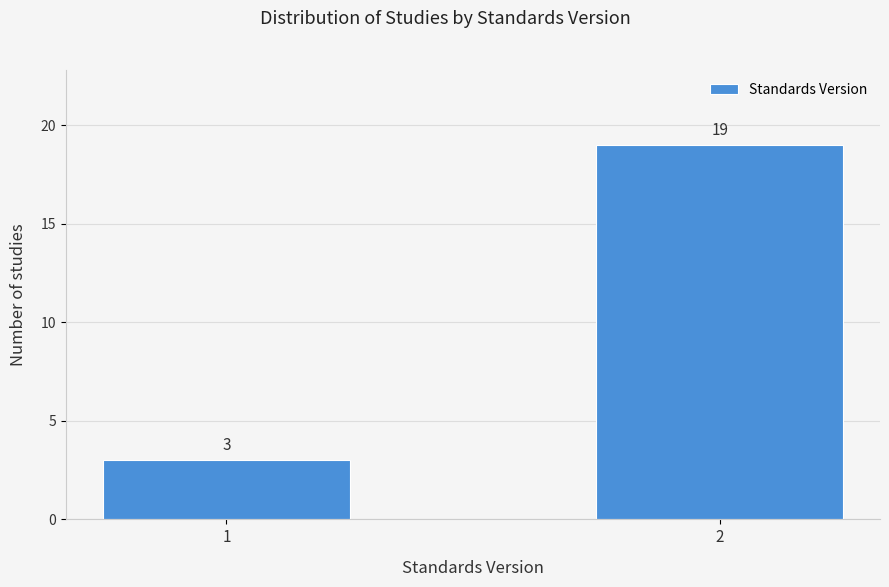

Reading left to right, what are all the values shown in this chart?

1=3	2=19